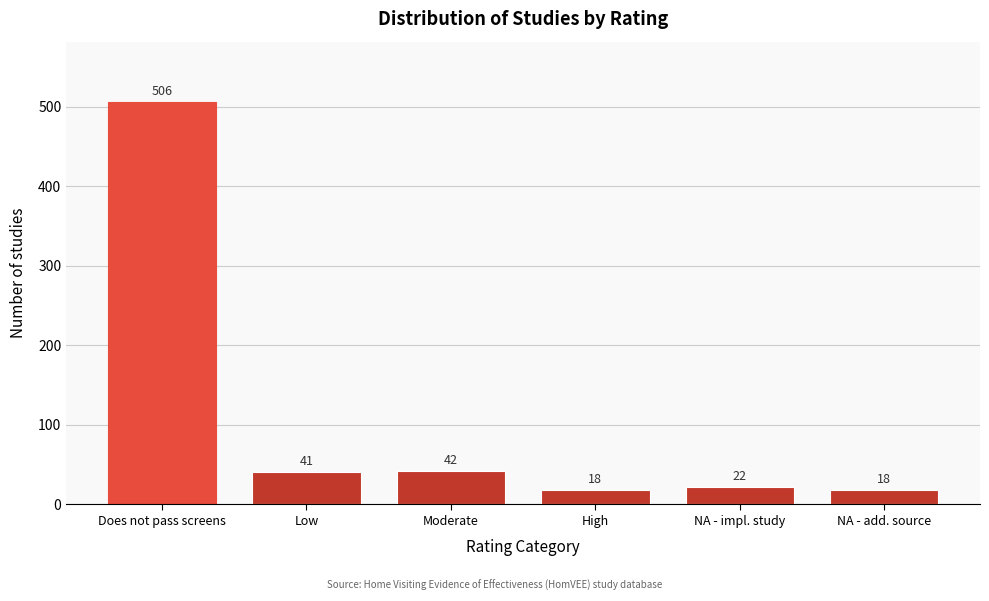

Reading left to right, list all the values displayed in this chart.

Does not pass screens=506	Low=41	Moderate=42	High=18	NA - impl. study=22	NA - add. source=18